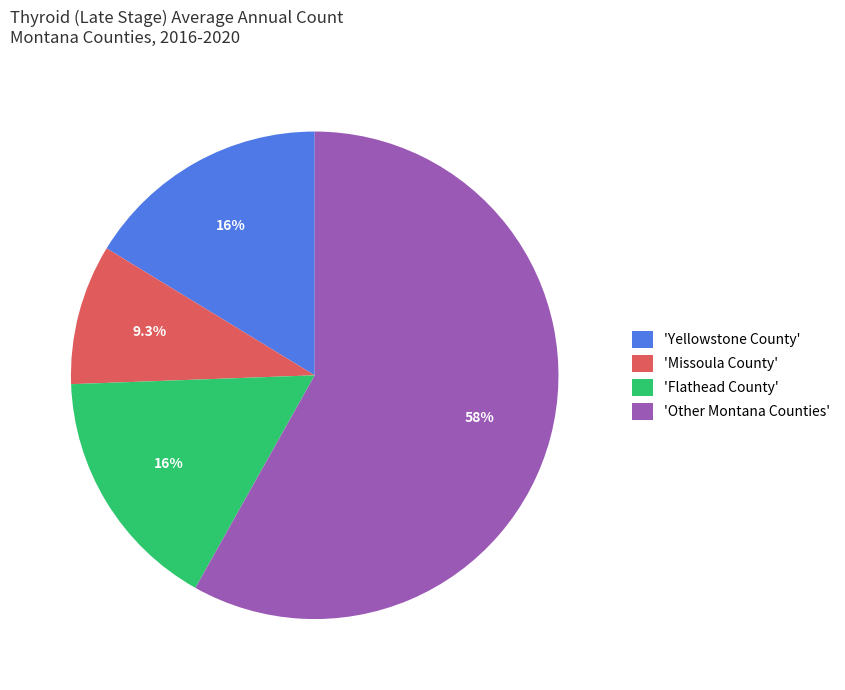

Does 'Flathead County' represent more than half of the total?

No